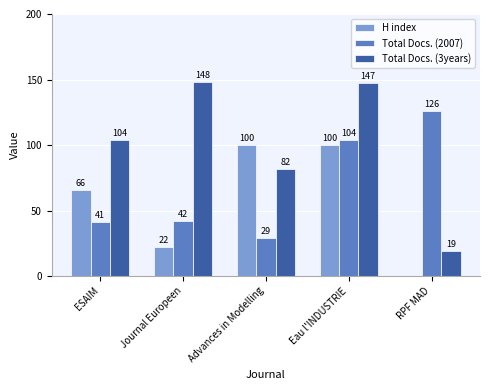

How many groups of bars are there?

5